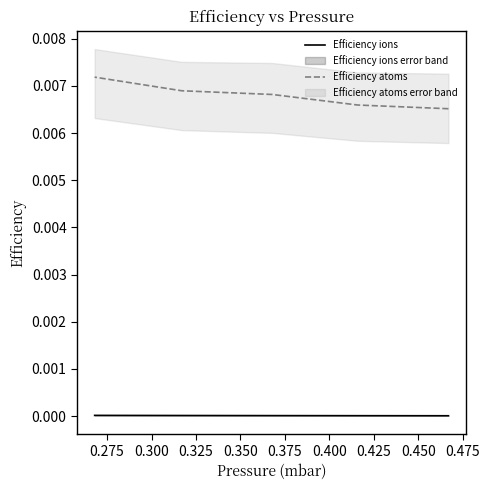

Which series has the widest spread of values?

Efficiency atoms